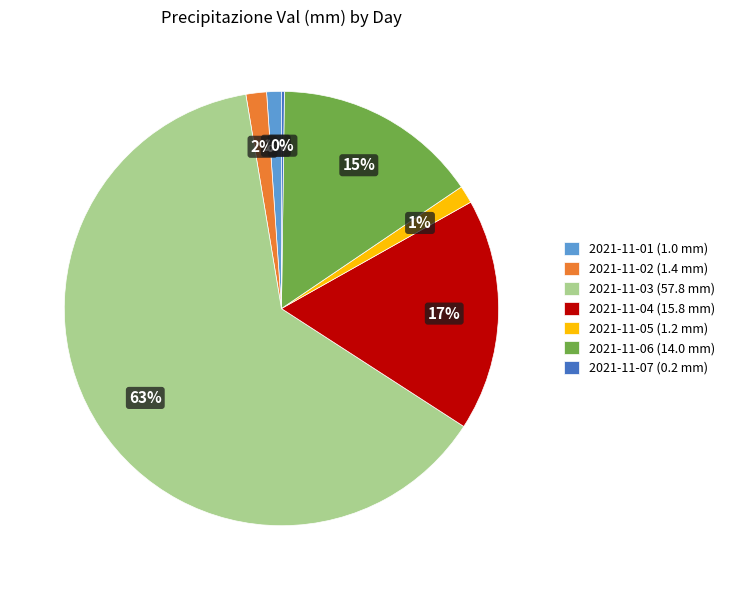

Which category has the biggest portion of the pie?

2021-11-03 (57.8 mm)